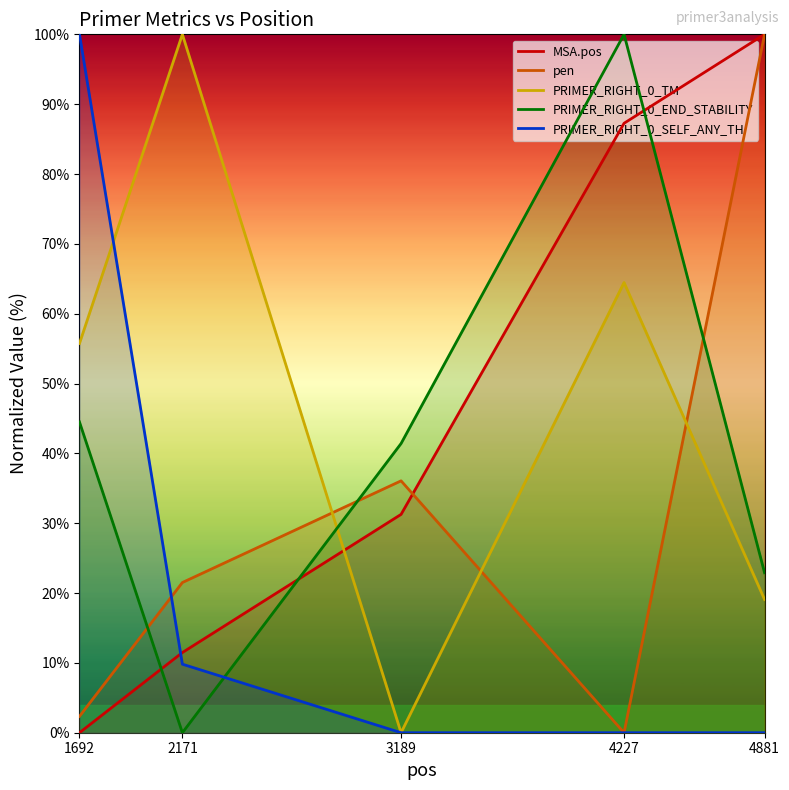

What is the greatest value displayed?

100.0